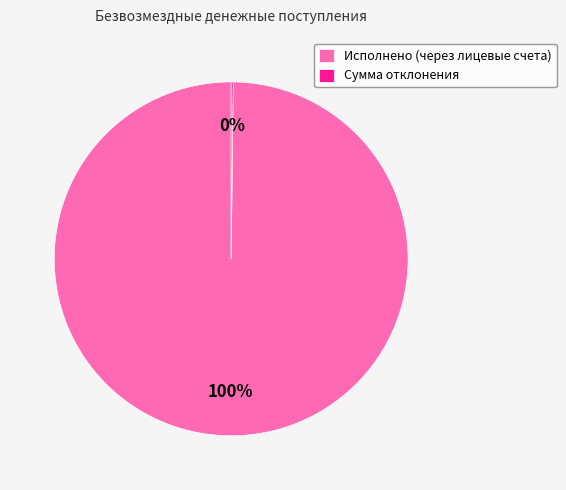

To the nearest percent, what is the average slice percentage?

50%